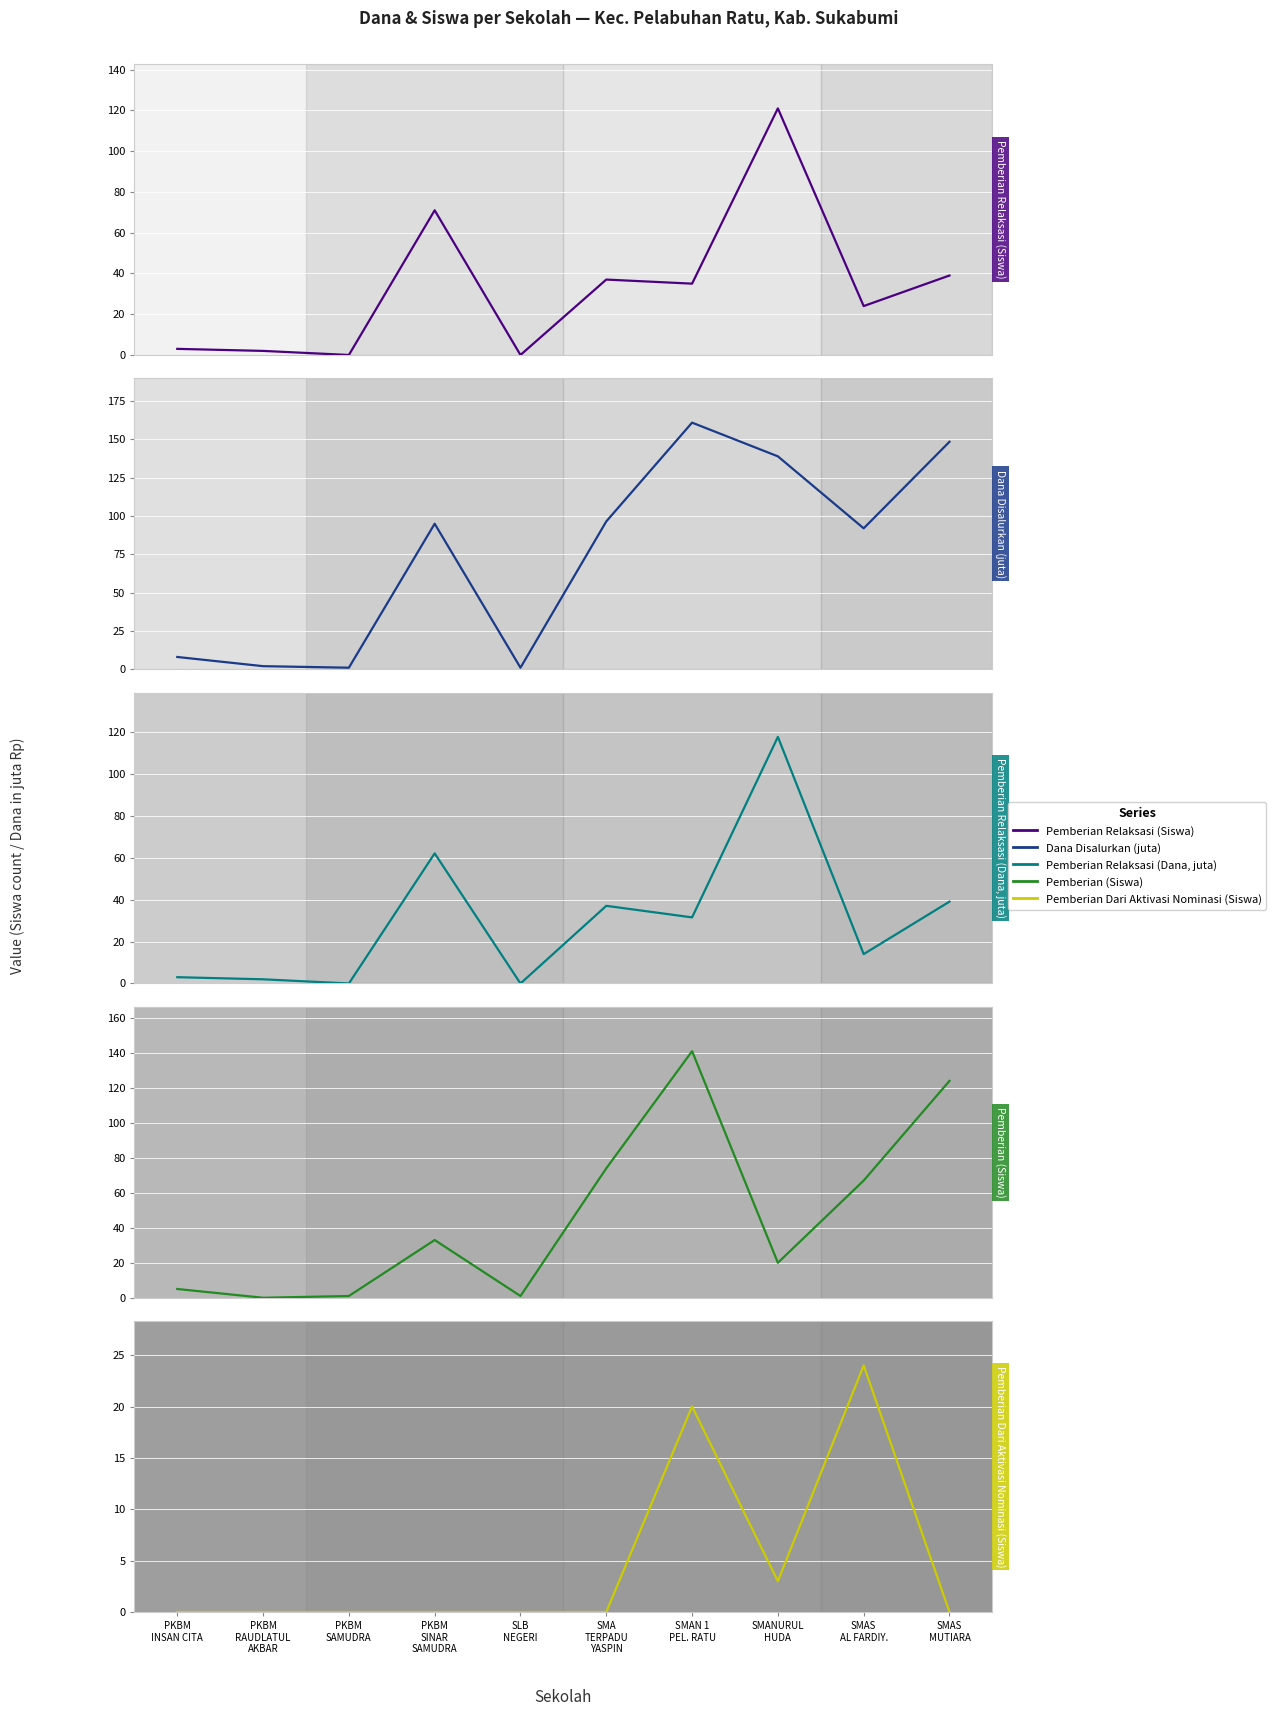

At which category is the sum across all series the highest?

SMANURUL
HUDA